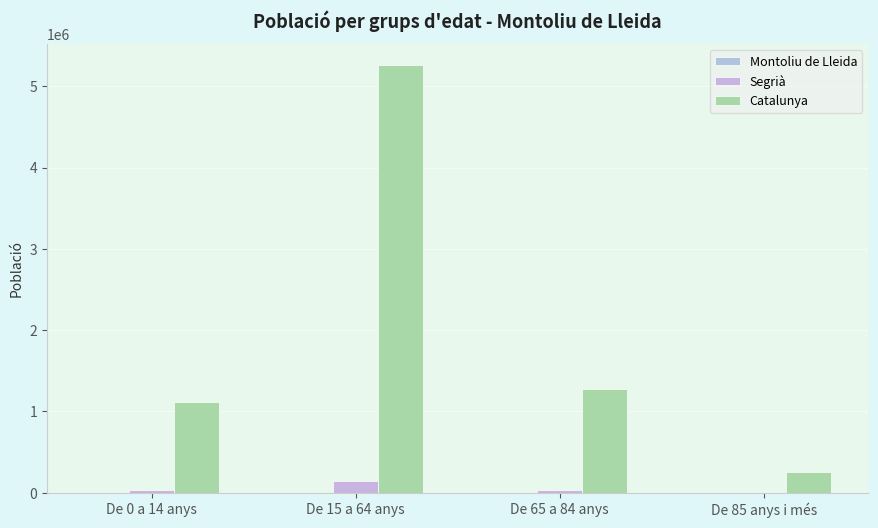

Reading left to right, list all the values displayed in this chart.

Montoliu de Lleida: 73	299	89	24
Segrià: 31524	144092	32803	7057
Catalunya: 1116910	5255889	1272703	256461